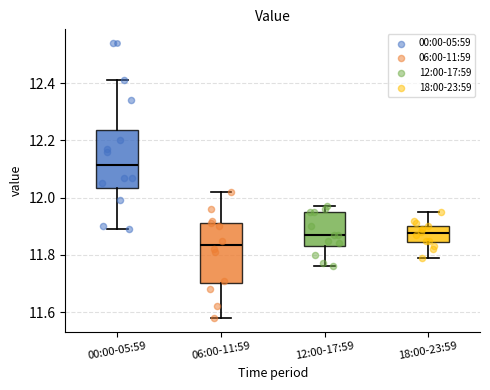

Which box's median line is the lowest?

06:00-11:59